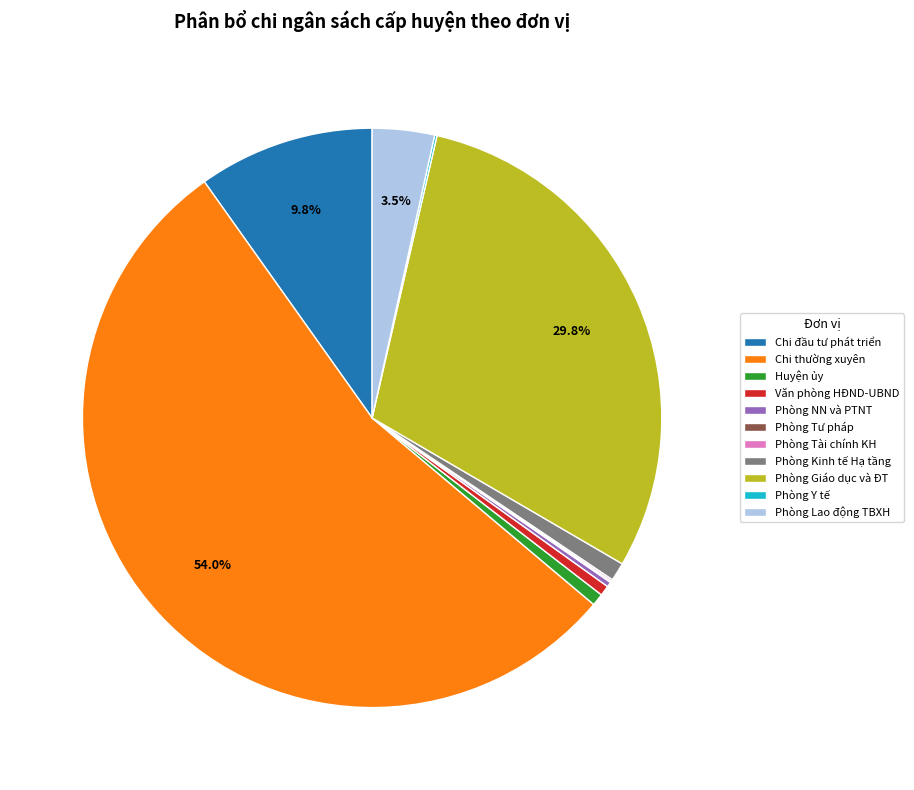

To the nearest percent, what is the difference between the largest and smallest slice percentages?

54%